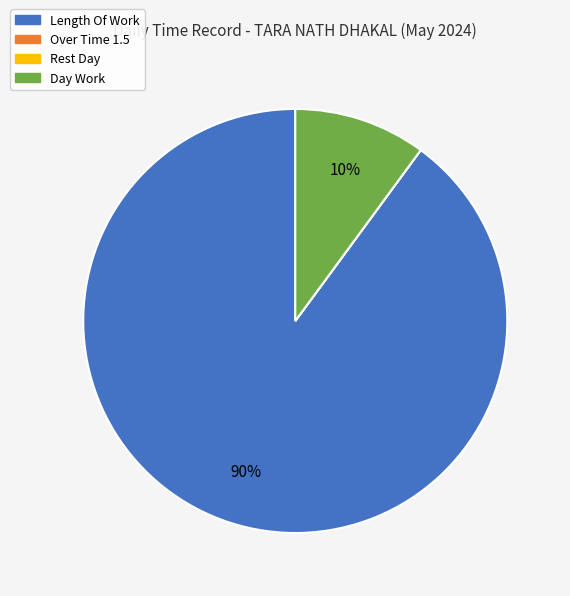

Is there any slice that represents more than half of the pie?

Yes